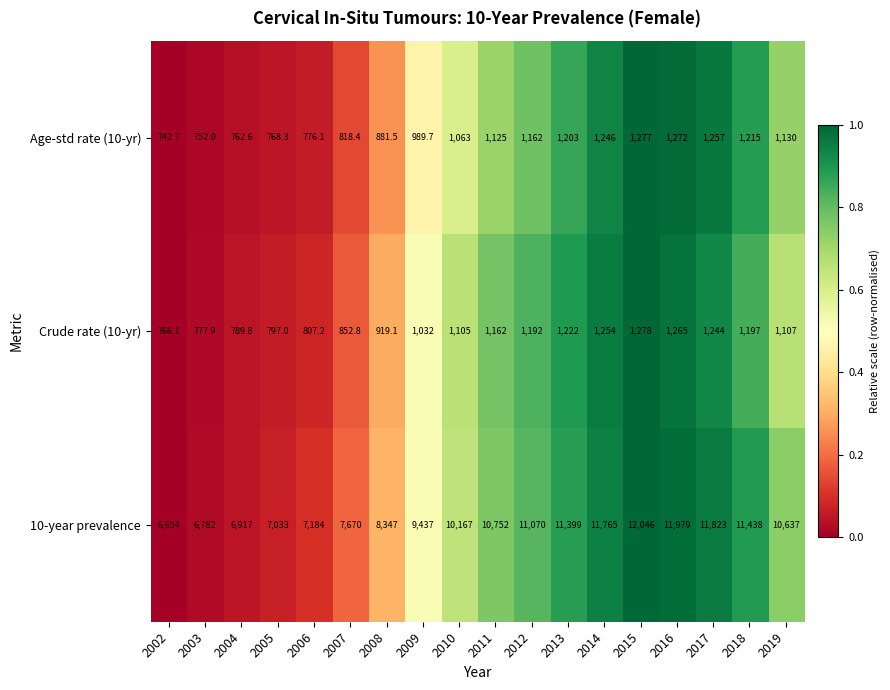

How many data points in Crude rate (10-yr) are less than 1107?

9